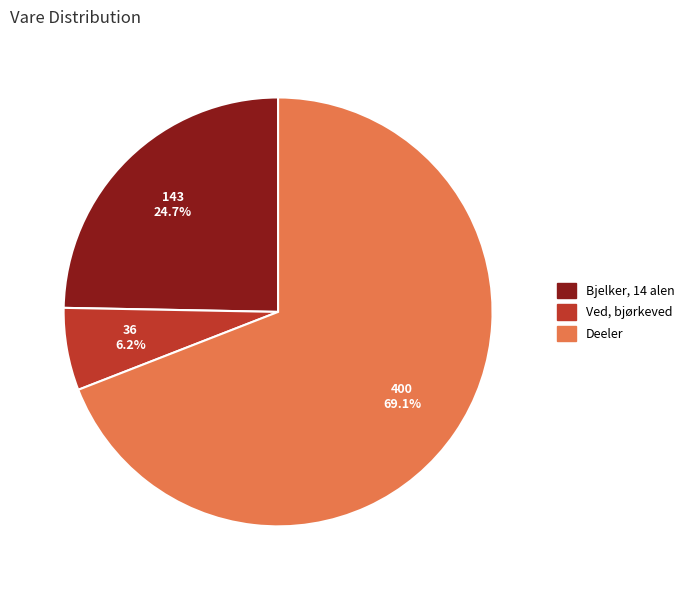

True or false: Deeler accounts for 69% of the total.

True